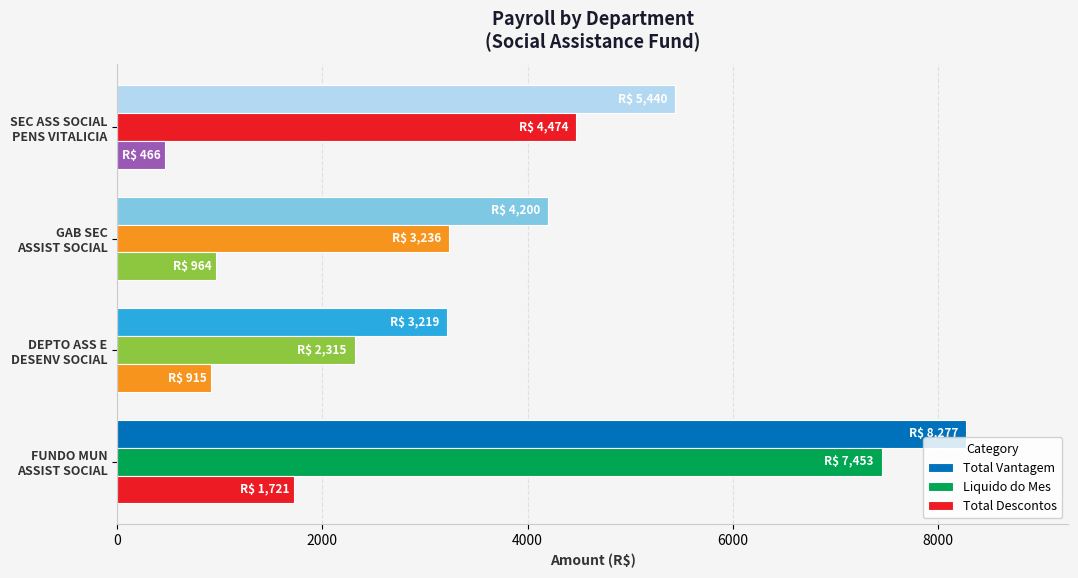

At how many categories does at least one series exceed 4967?

2